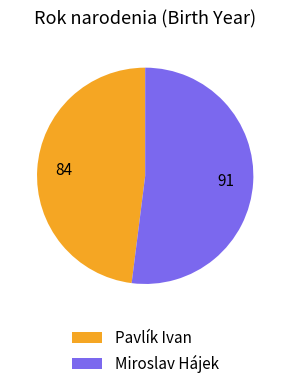

What is the majority slice?

Miroslav Hájek